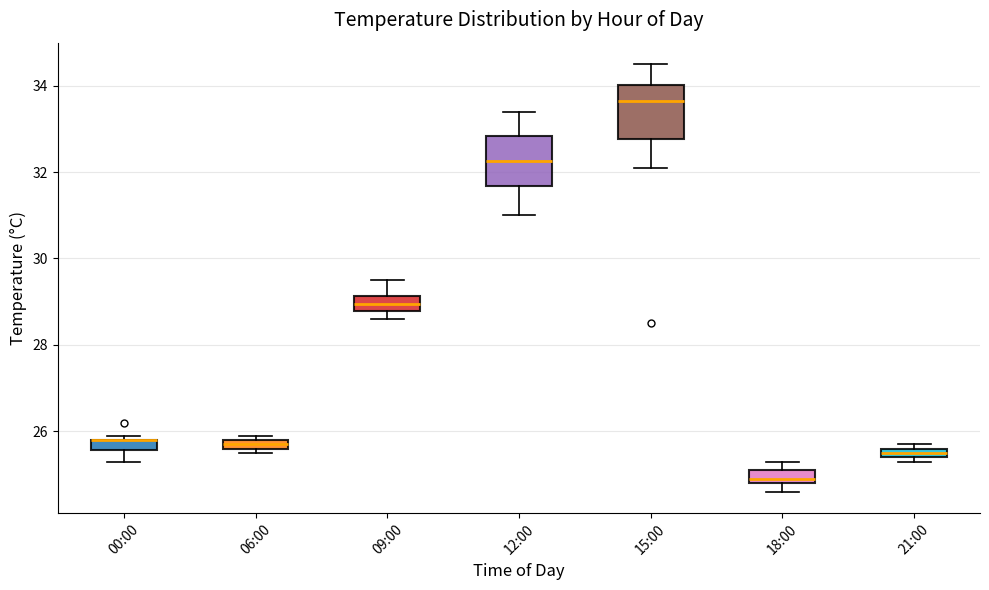

Where is the upper edge of the box for 21:00 on the y-axis? The values are not printed on the chart, so give them approximately, as read against the axis.

25.6